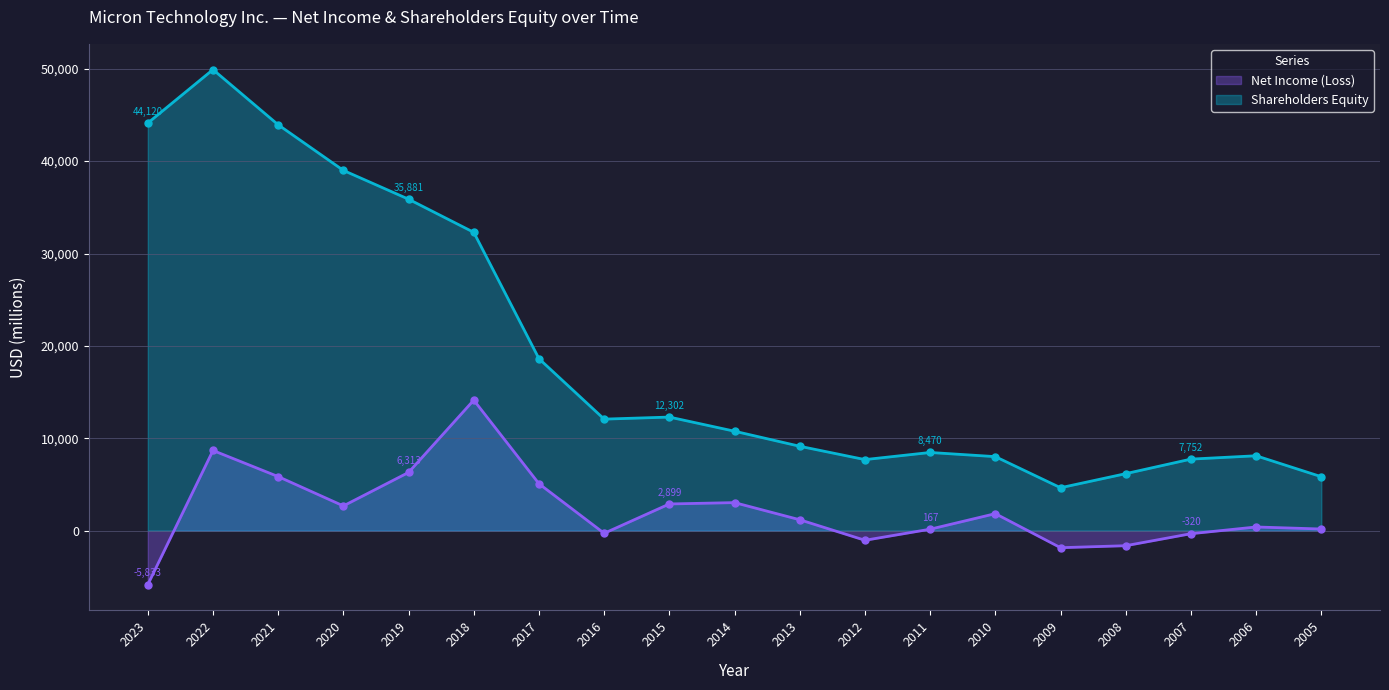

Rank the series at 2005 from lowest to highest value.

Net Income (Loss), Shareholders Equity